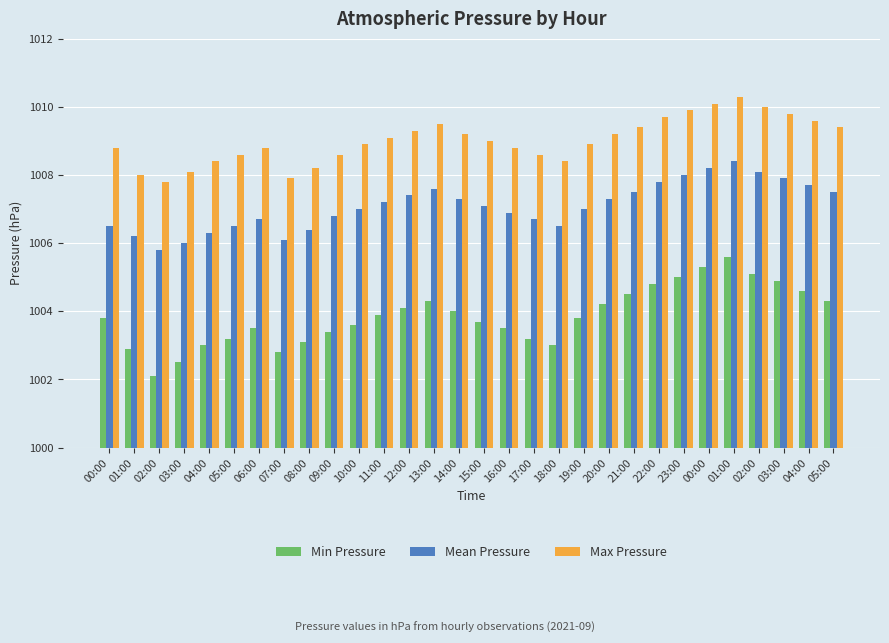

How many series are shown in this chart?

3